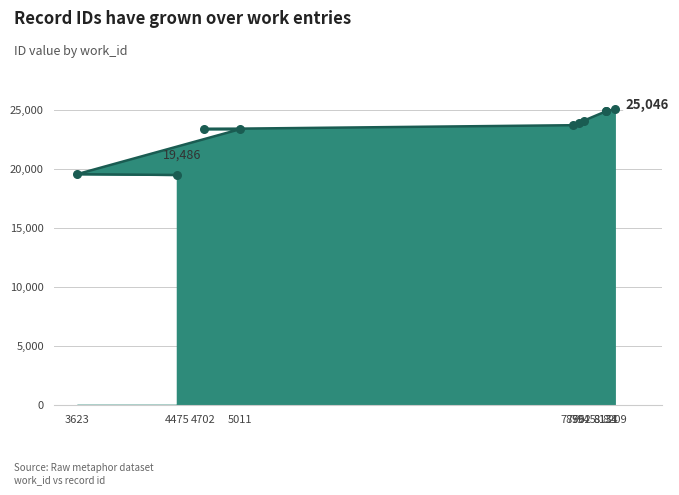

What is the change in value from 7902 to 7945?

+203